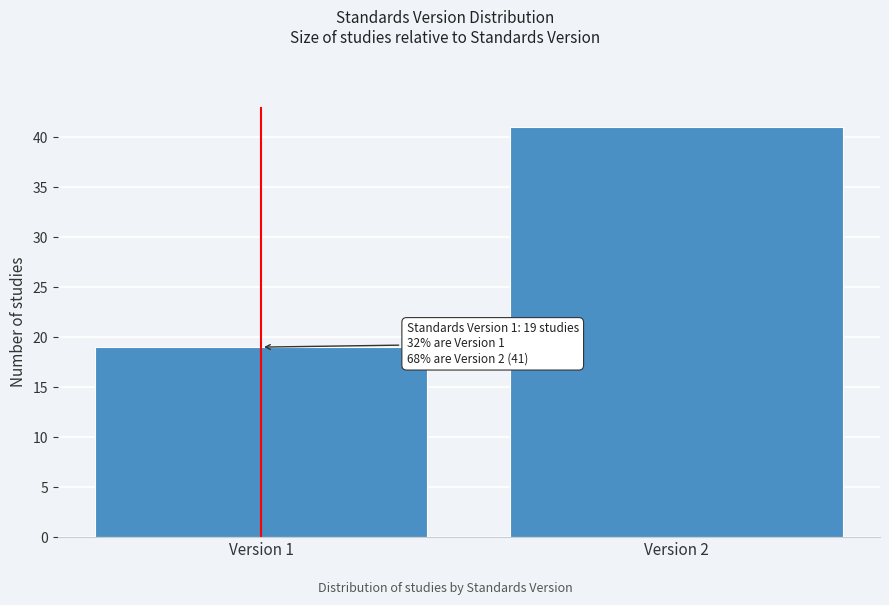

Reading left to right, what are all the values shown in this chart?

Version 1=19	Version 2=41